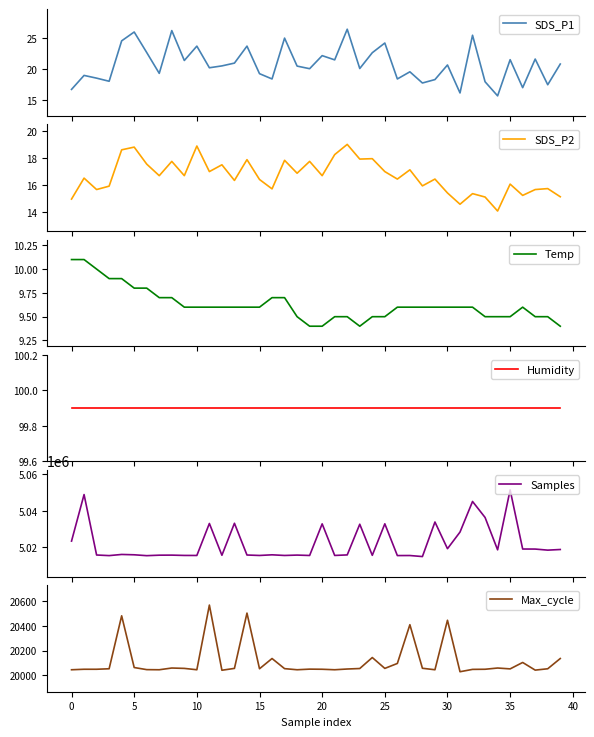

List the series in order of their peak value, lowest first.

Temp, SDS_P2, SDS_P1, Humidity, Max_cycle, Samples